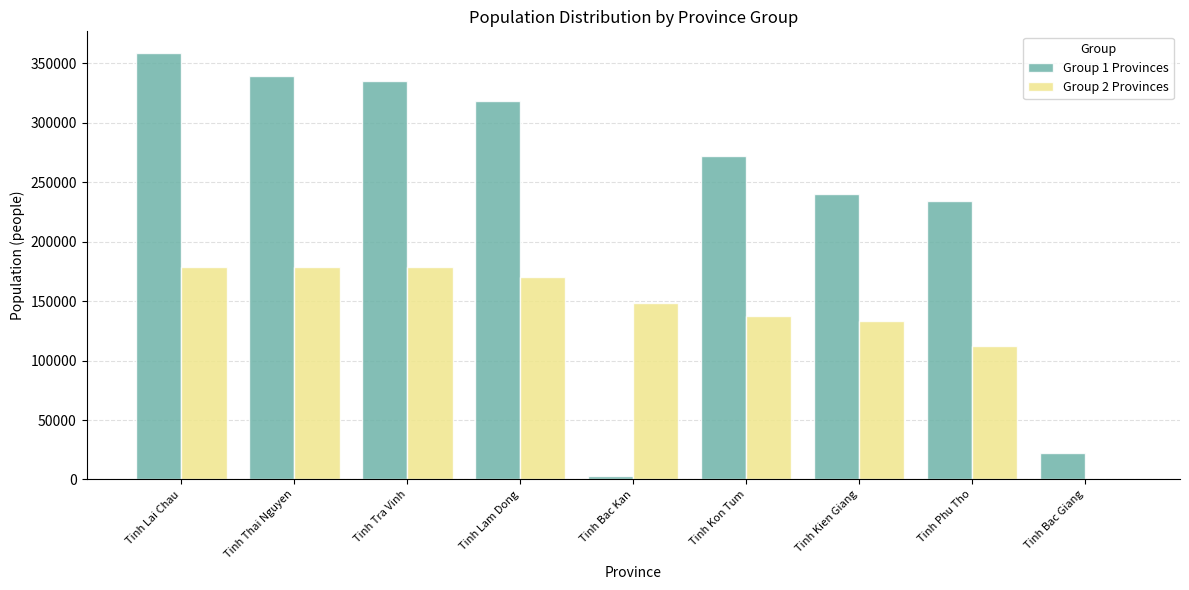

At which category is the sum across all series the highest?

Tinh Lai Chau